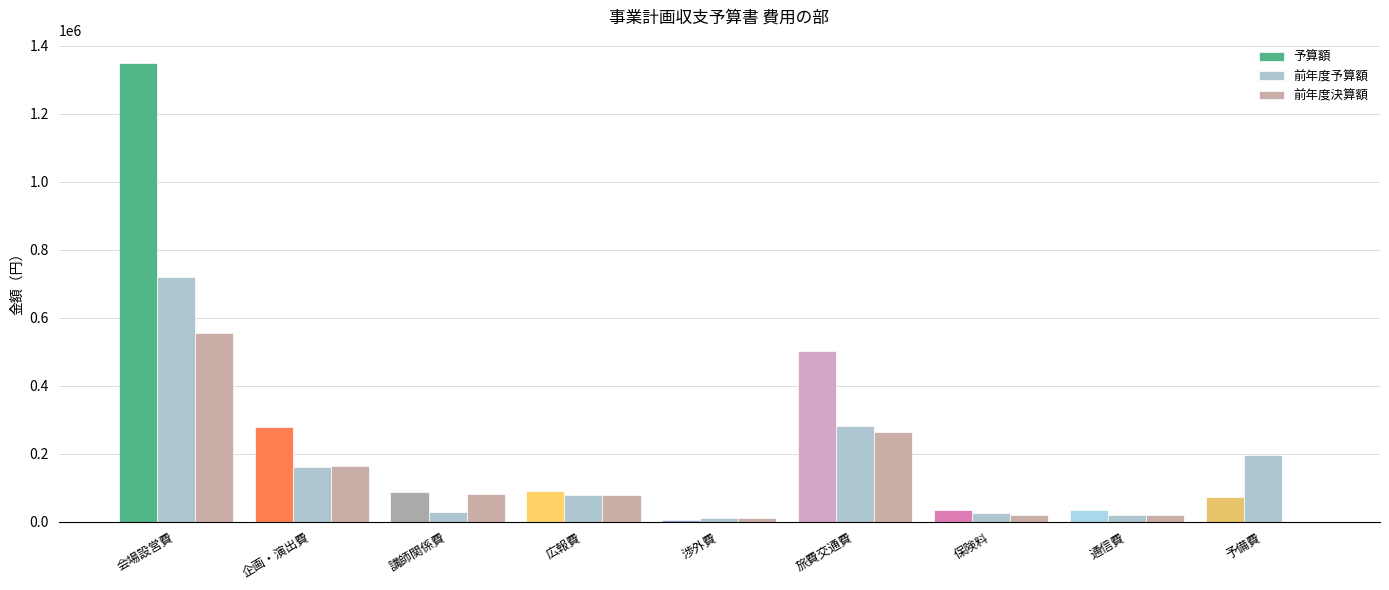

At which label is 前年度予算額 closest to 365000?

旅費交通費